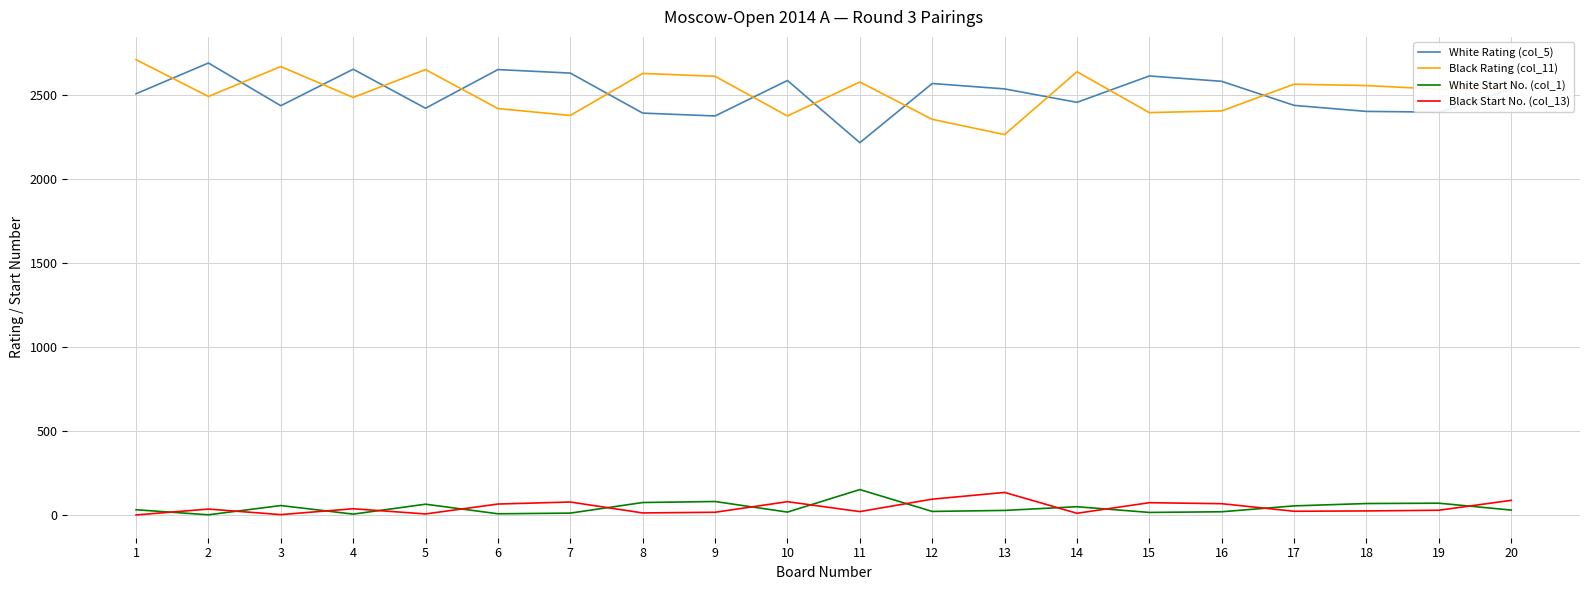

Is this an area chart (filled region under the line)?

No